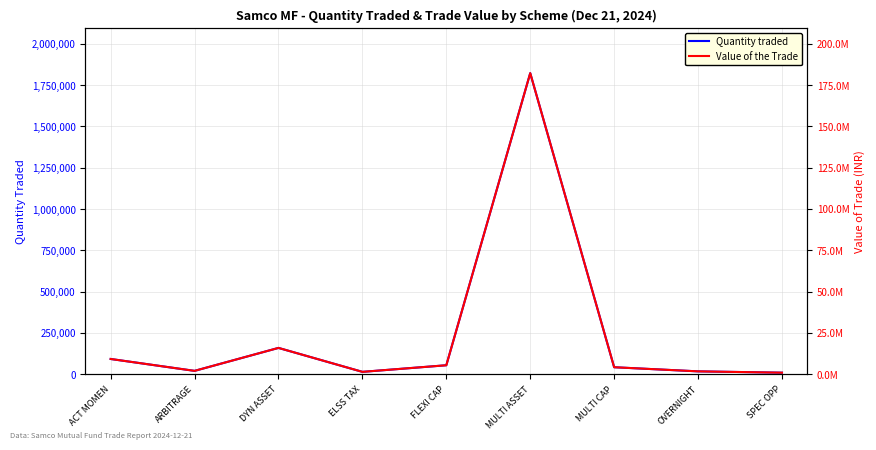

The value of Quantity traded at OVERNIGHT is 17000.0. True or false?

True